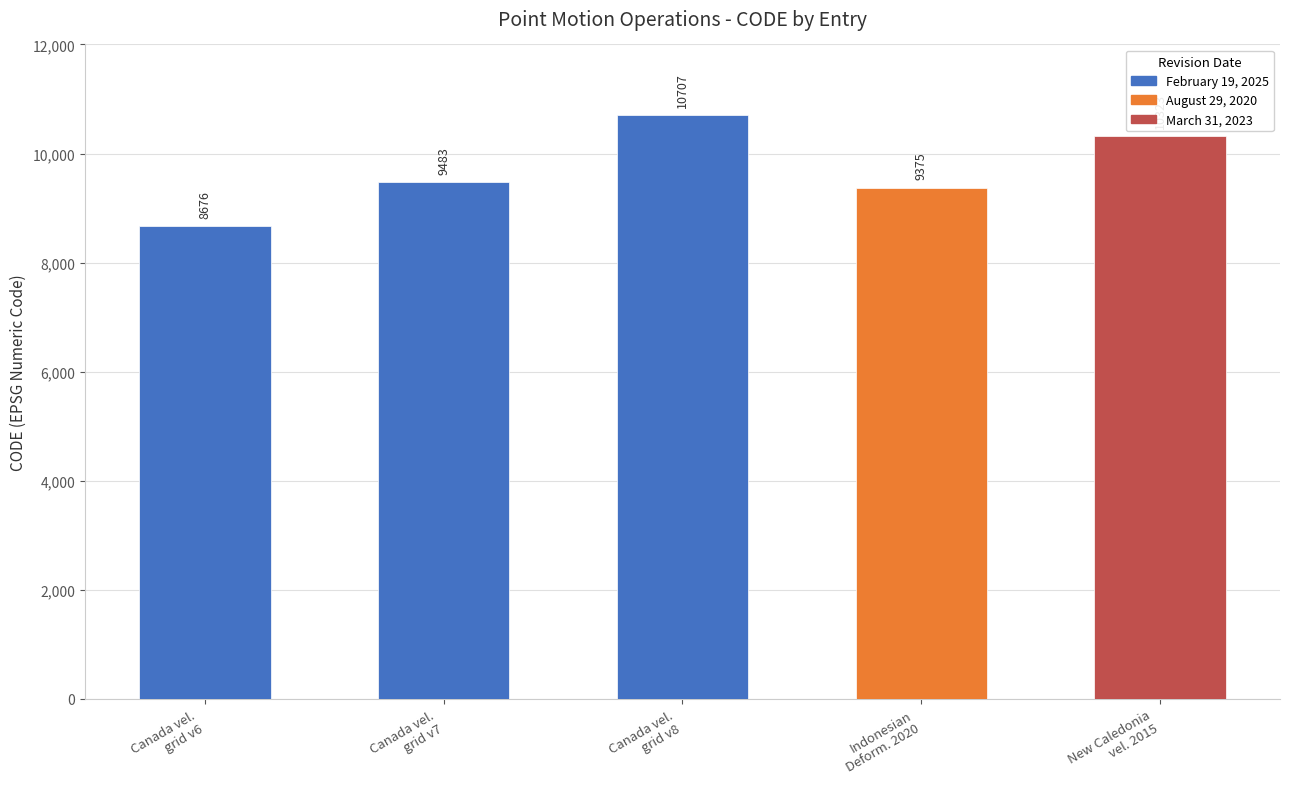

How many values exceed 9483?

2